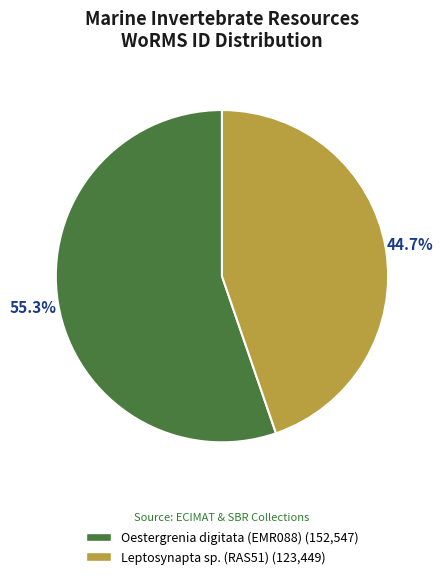

To the nearest percent, what is the difference between the Oestergrenia digitata (EMR088) and Leptosynapta sp. (RAS51) slice percentages?

11%